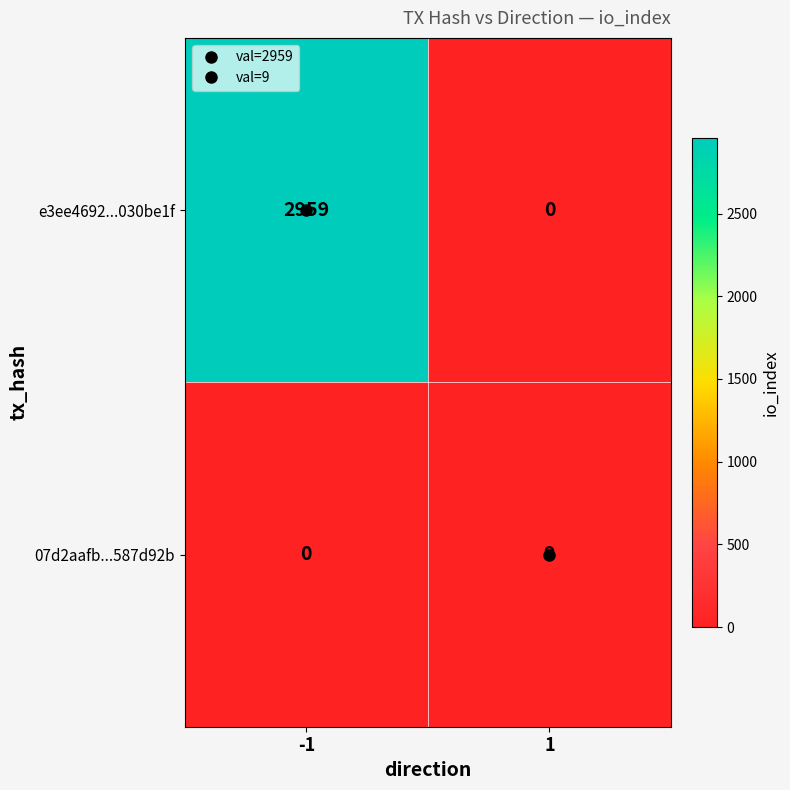

At which category does the chart reach its peak across all series?

-1